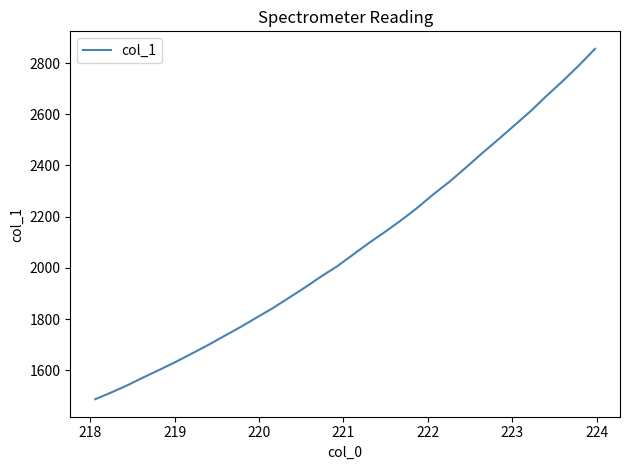

What is the smallest value displayed?

1487.5